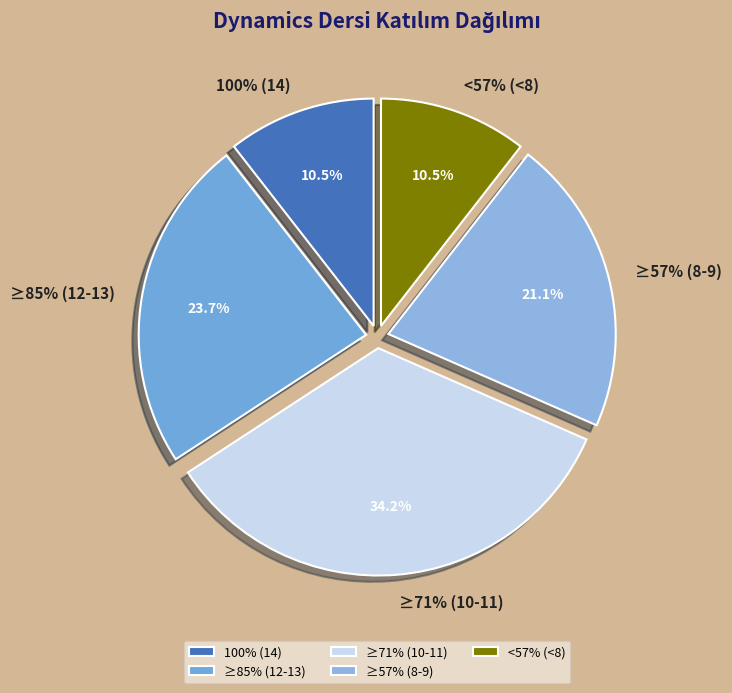

Is it true that Okan Bayram is 8% of the pie?

False